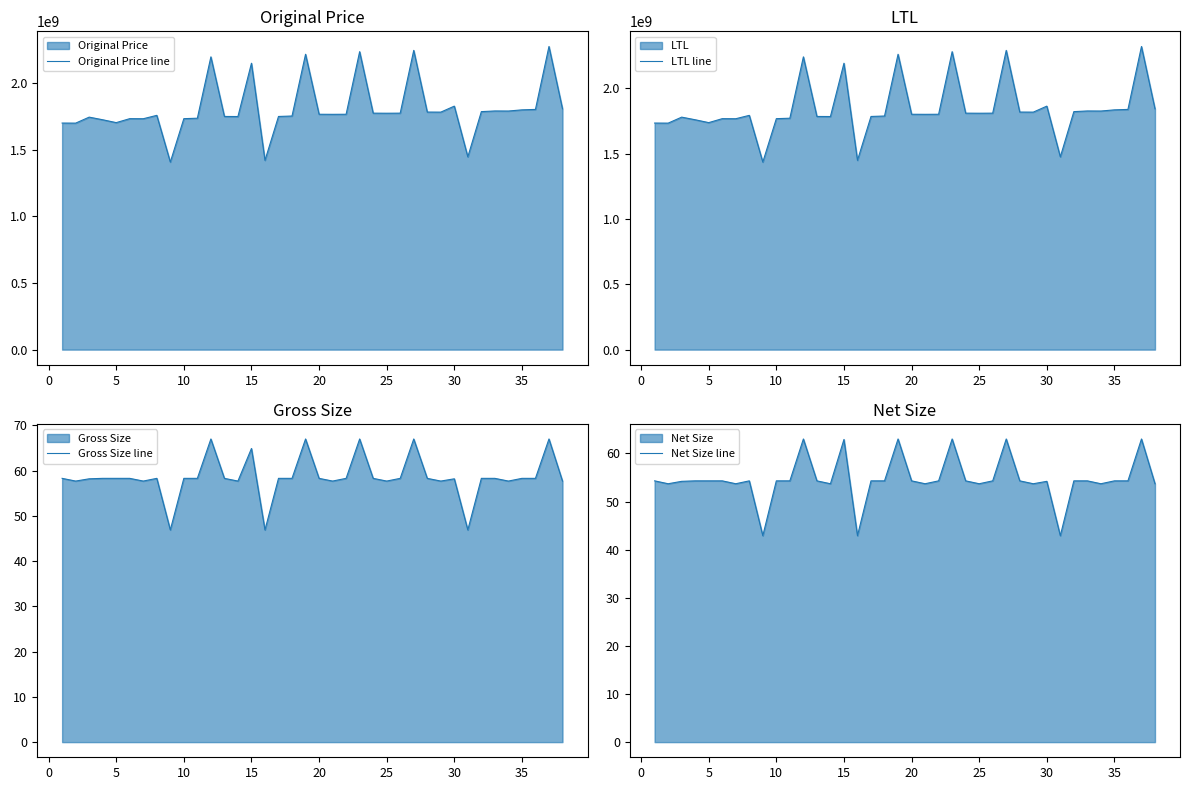

True or false: Net Size line and Original Price line intersect in this chart.

False